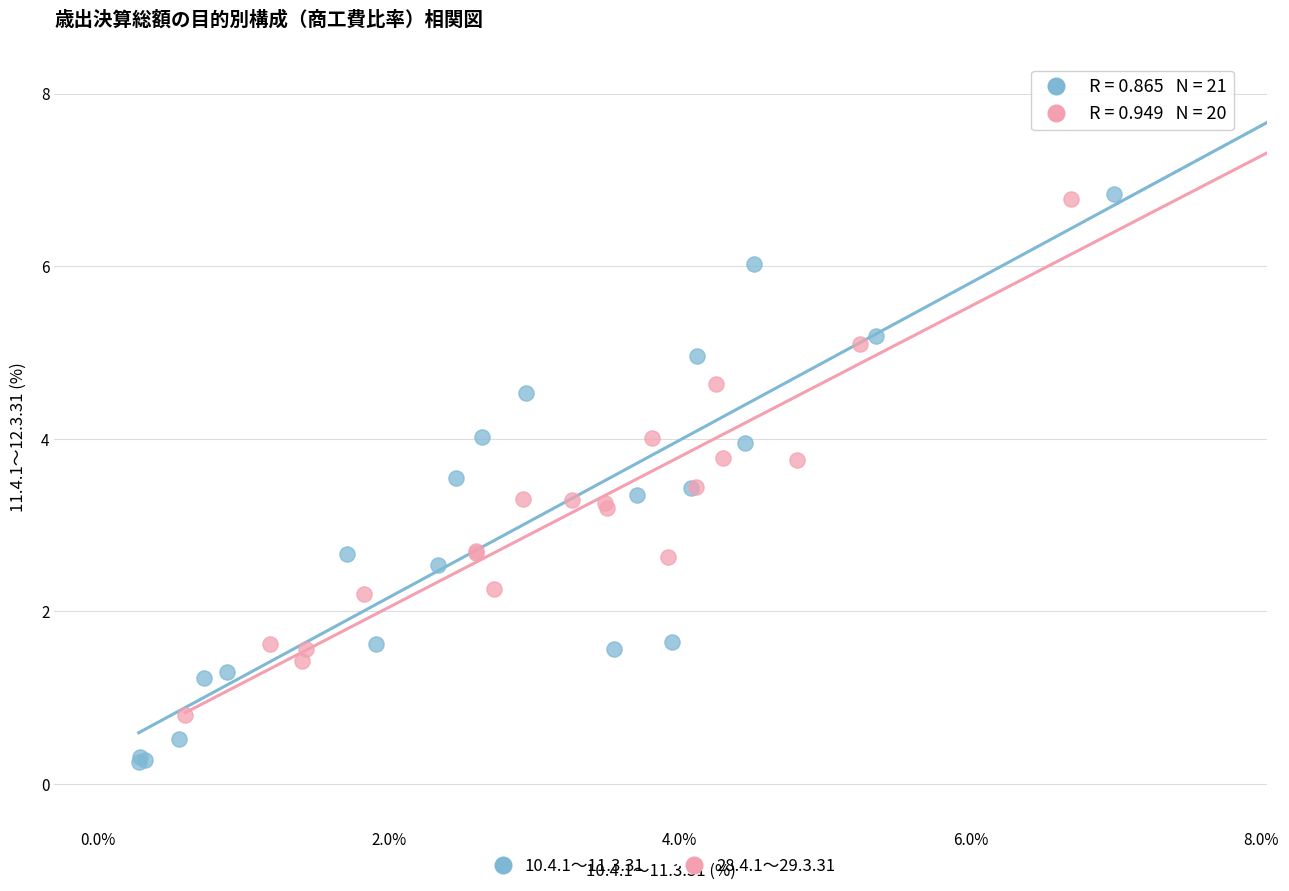

Which series reaches the minimum Y coordinate?

10.4.1～11.3.31